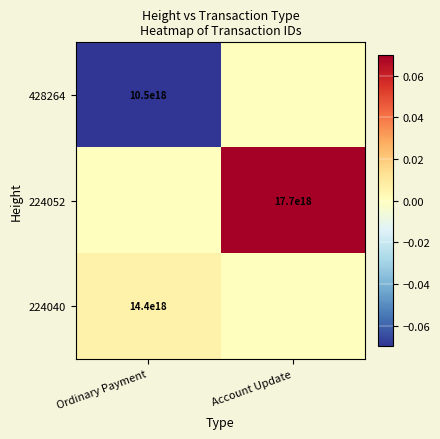

True or false: 224052 has a value of 17700000000000000000 at Account Update.

True